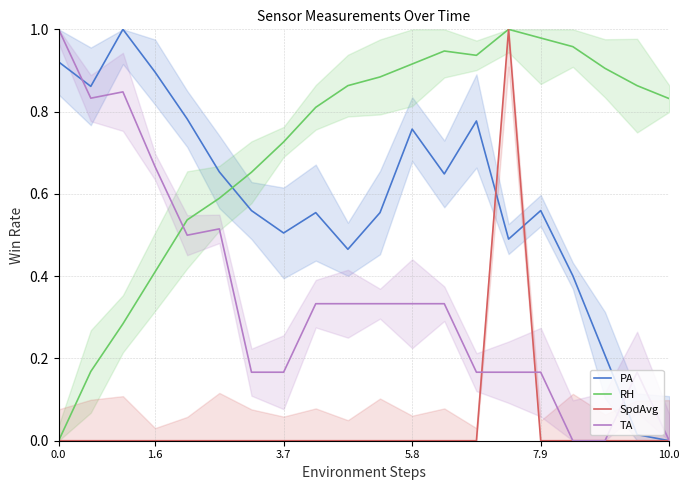

Is the value of PA at 3.7 greater than the value of TA at 11?

Yes